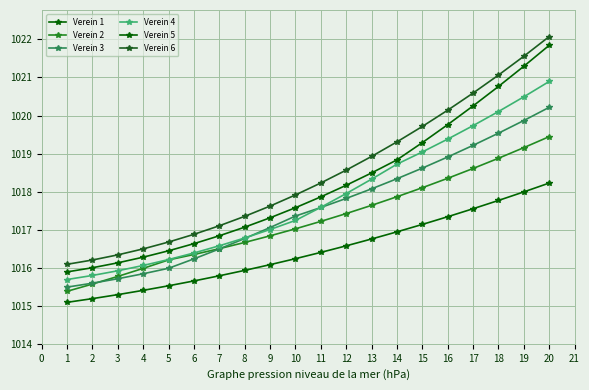

True or false: Verein 5 and Verein 2 intersect in this chart.

False